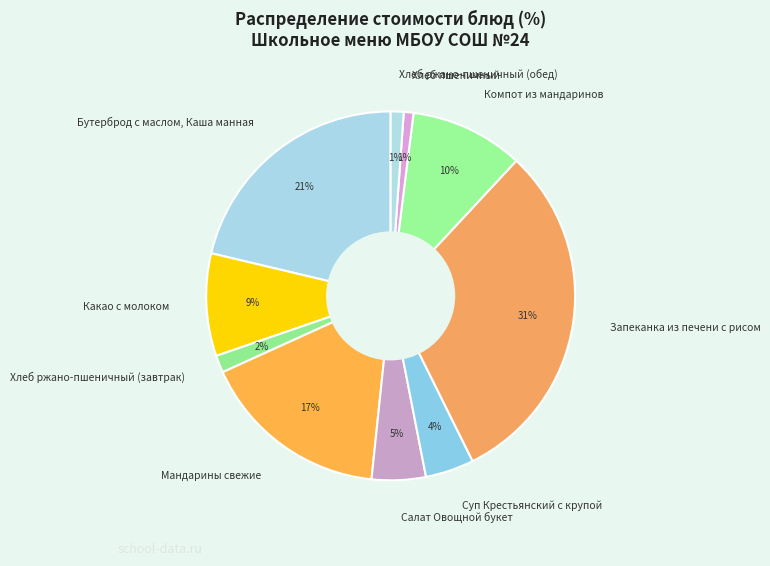

What is the largest slice in the pie chart?

Запеканка из печени с рисом